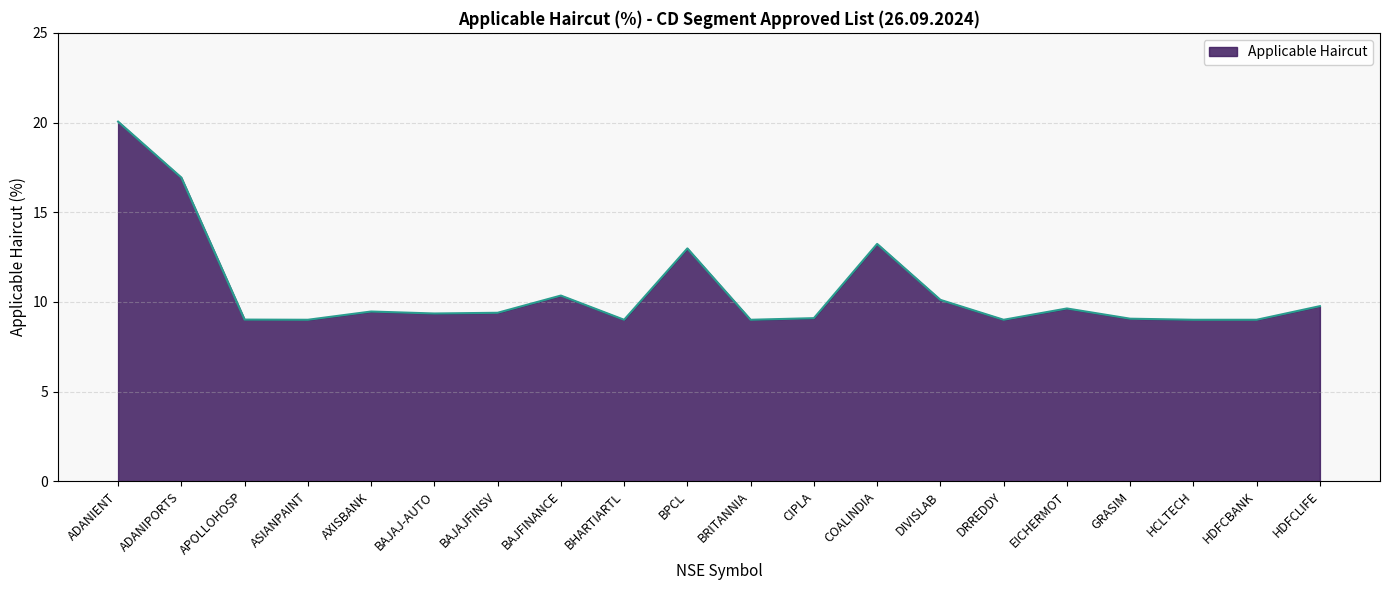

Approximately how many times larger is the value at BAJAJFINSV compared to HDFCLIFE?

1.0